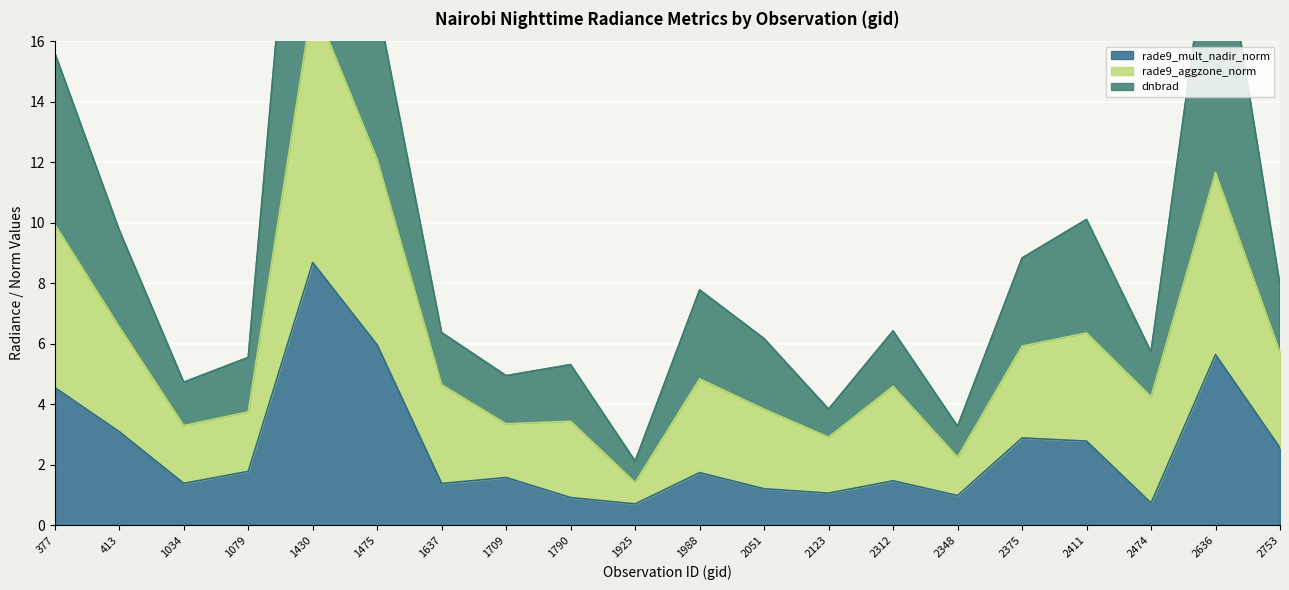

True or false: rade9_mult_nadir_norm and rade9_aggzone_norm cross at least once.

False